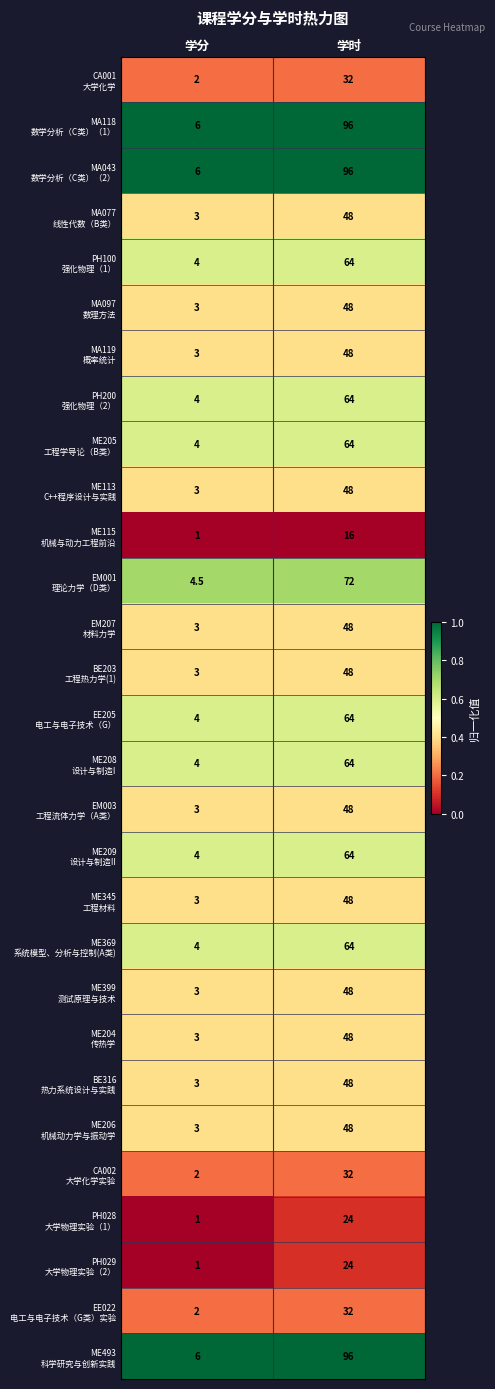

At which category does the chart reach its minimum across all series?

学分